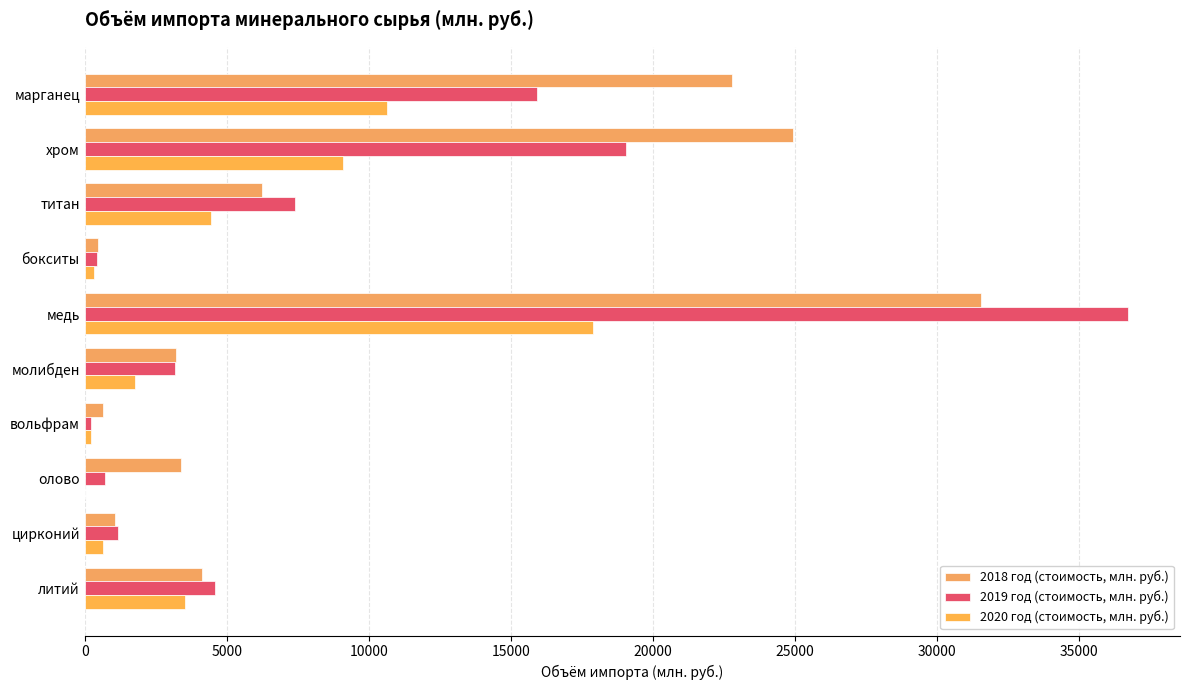

How many data points does each series have?

10